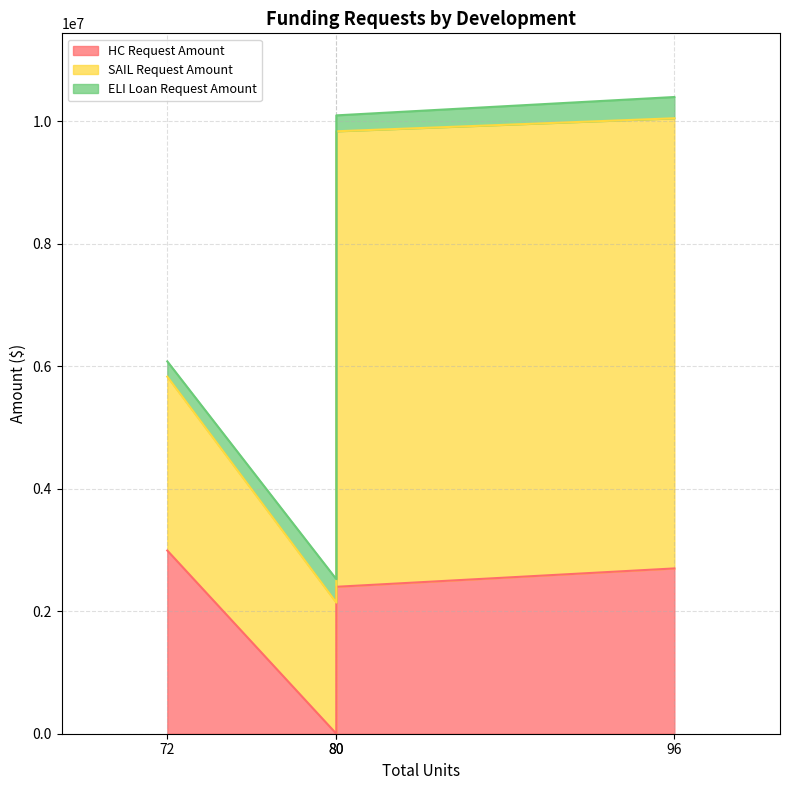

What is the sum of all ELI Loan Request Amount values?

1238600